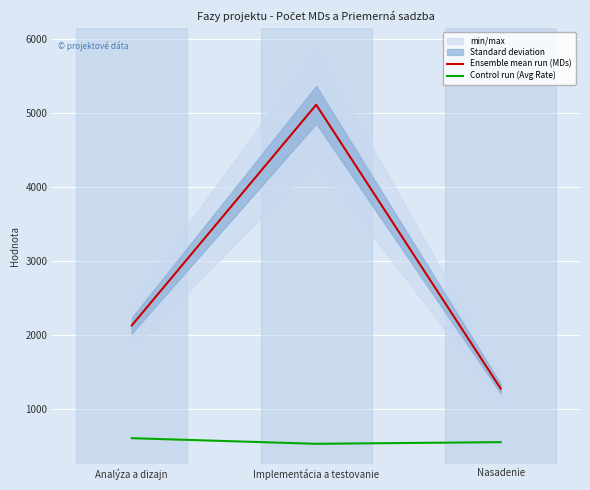

The value of Ensemble mean run (MDs) at Implementácia a testovanie is 5115.6. True or false?

True